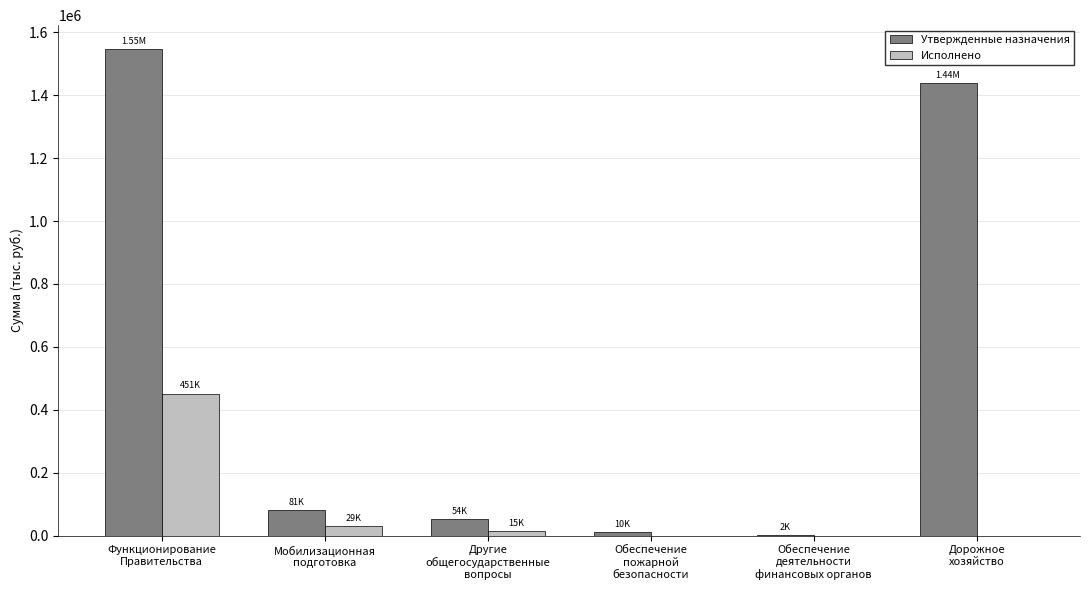

Reading left to right, transcribe all the data shown in this chart.

Утвержденные назначения: Функционирование
Правительства=1545435.0	Мобилизационная
подготовка=80879.0	Другие
общегосударственные
вопросы=53882.0	Обеспечение
пожарной
безопасности=10000.0	Обеспечение
деятельности
финансовых органов=2300.0	Дорожное
хозяйство=1438133.8
Исполнено: Функционирование
Правительства=451379.0	Мобилизационная
подготовка=29239.5	Другие
общегосударственные
вопросы=14749.0	Обеспечение
пожарной
безопасности=0.0	Обеспечение
деятельности
финансовых органов=0.0	Дорожное
хозяйство=0.0